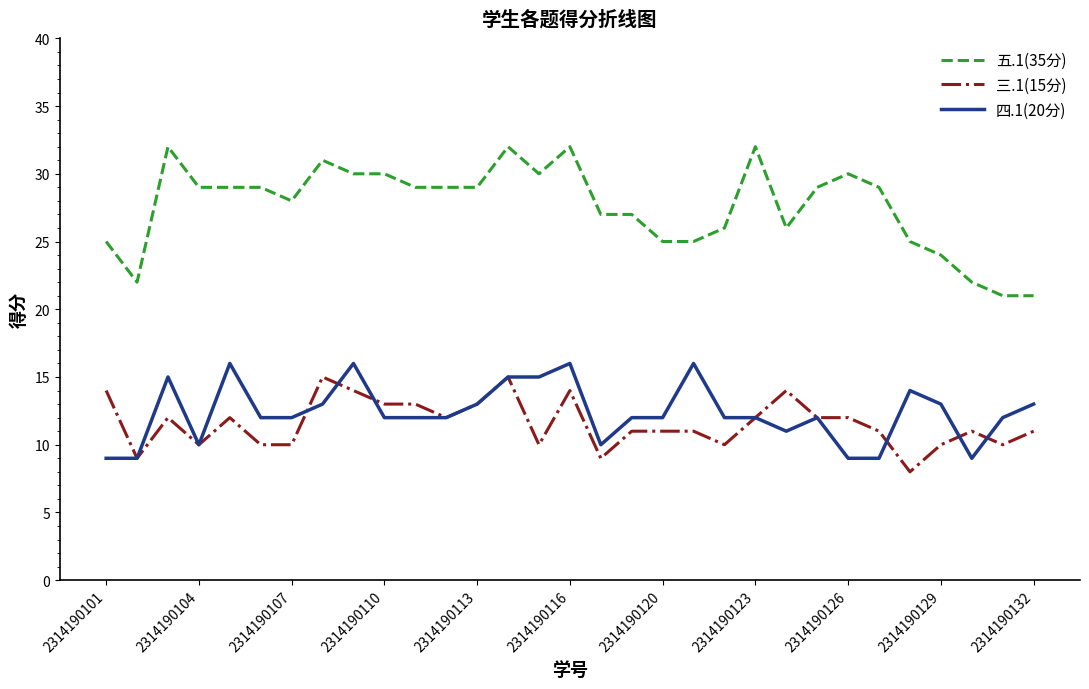

At how many categories does at least one series exceed 11?

31